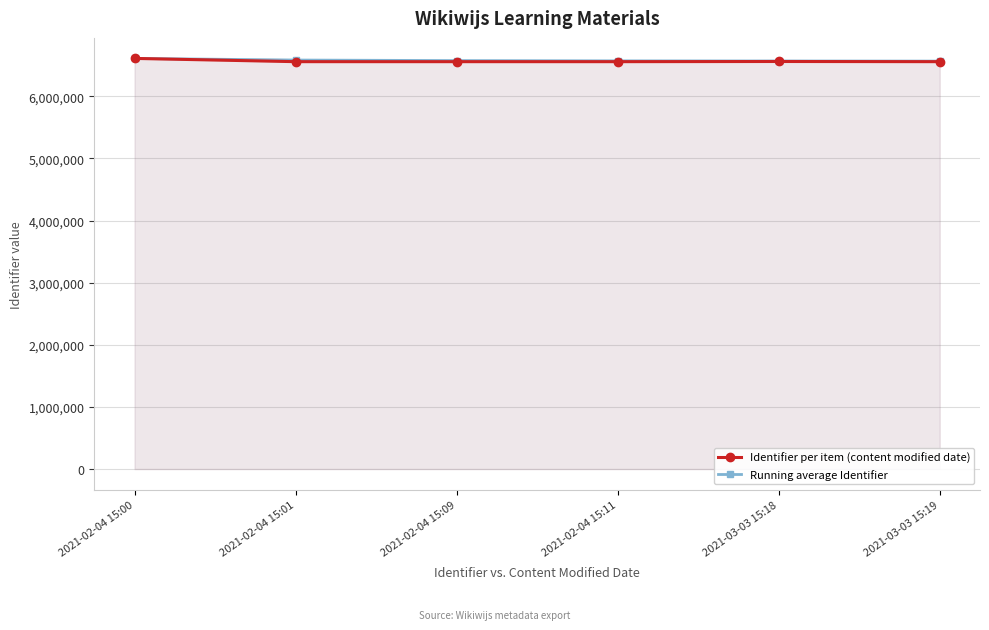

How many lines are shown in the chart?

2